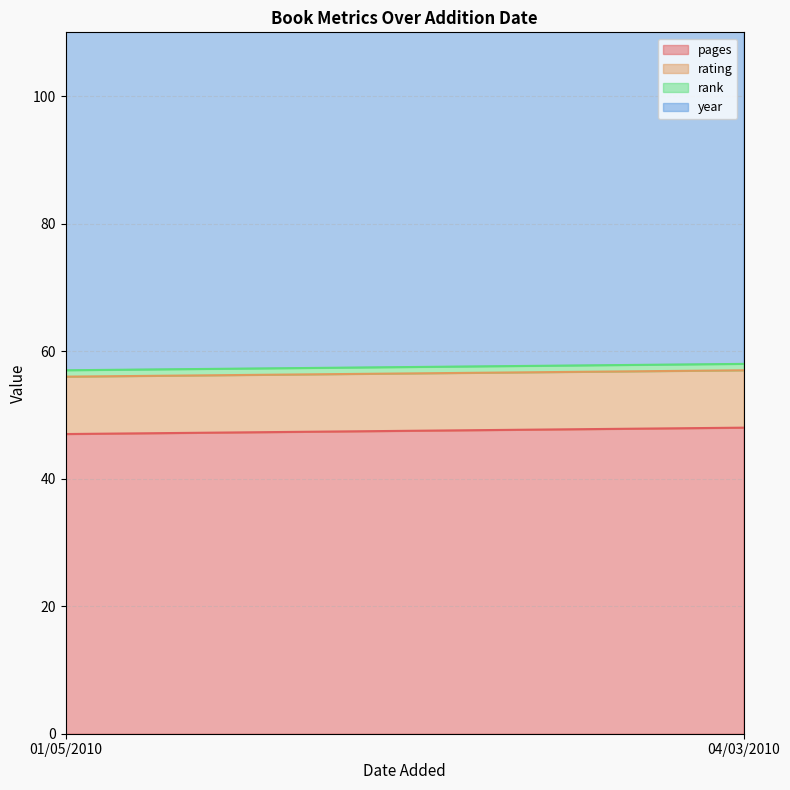

Reading left to right, what are all the values shown in this chart?

pages: 01/05/2010=47	04/03/2010=48
rating: 01/05/2010=9	04/03/2010=9
rank: 01/05/2010=1	04/03/2010=1
year: 01/05/2010=2005	04/03/2010=2004